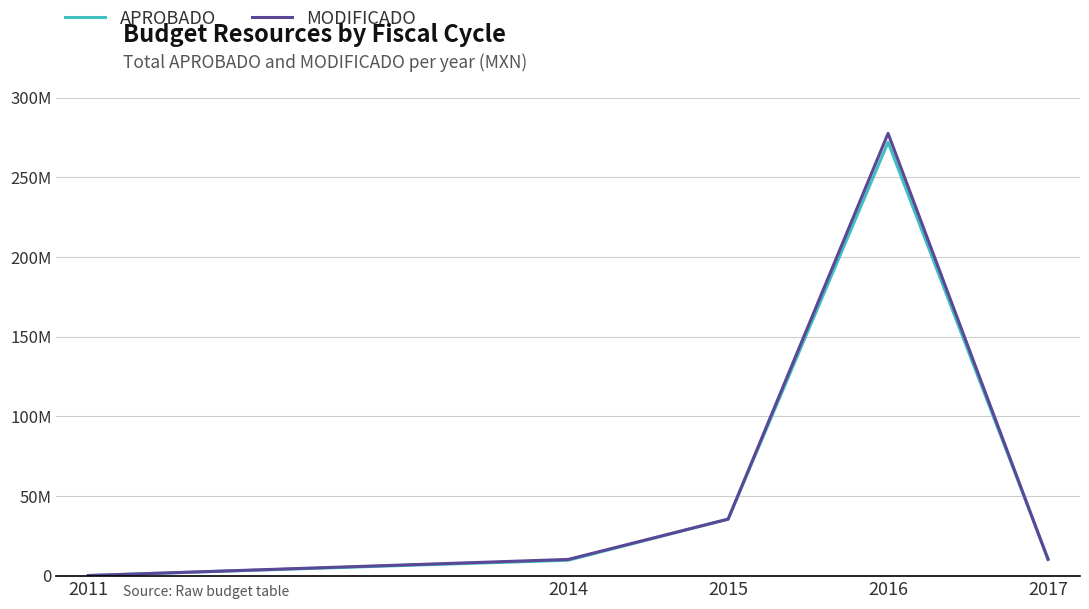

What is the greatest value displayed?

277590360.6